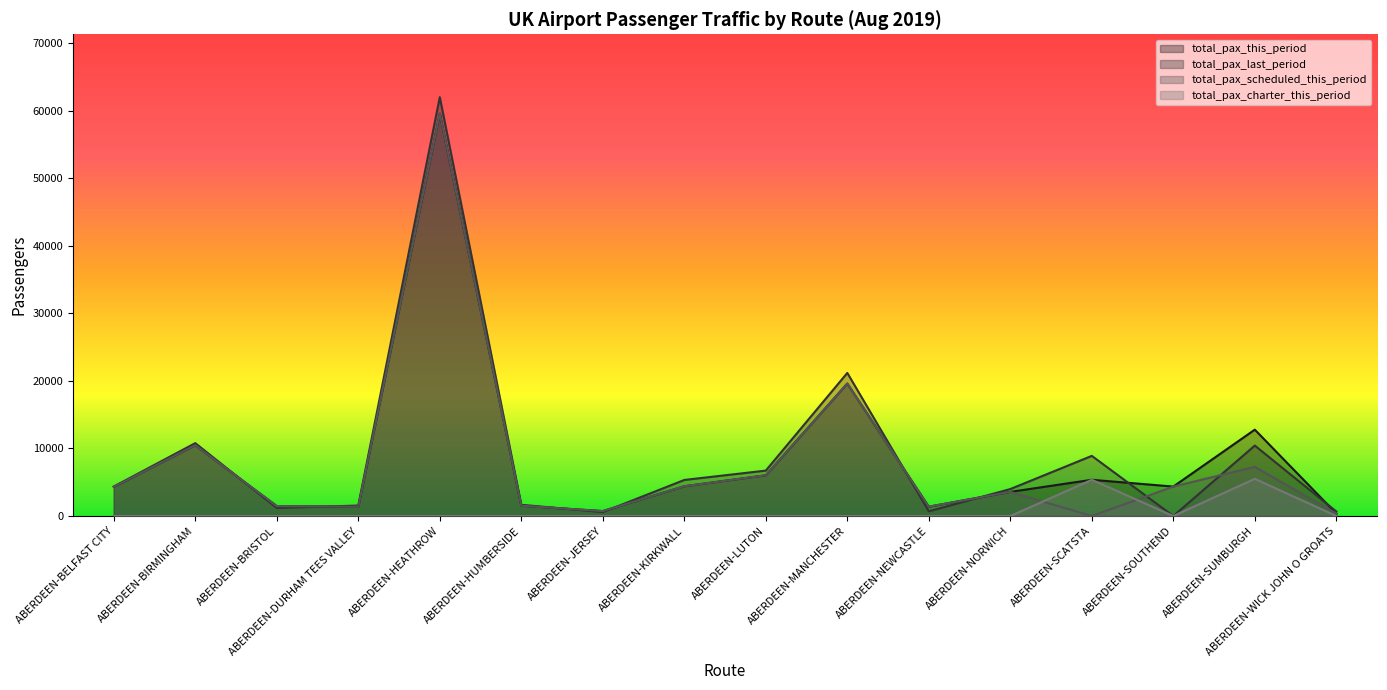

At which category does total_pax_scheduled_this_period reach its first local valley?

ABERDEEN-DURHAM TEES VALLEY